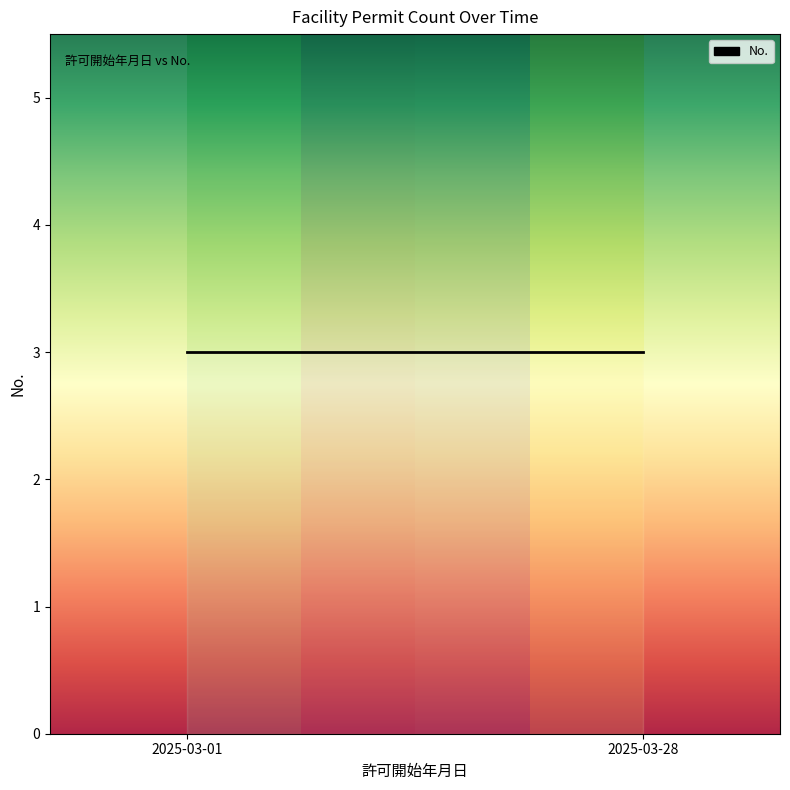

How many values are between 1 and 3?

3